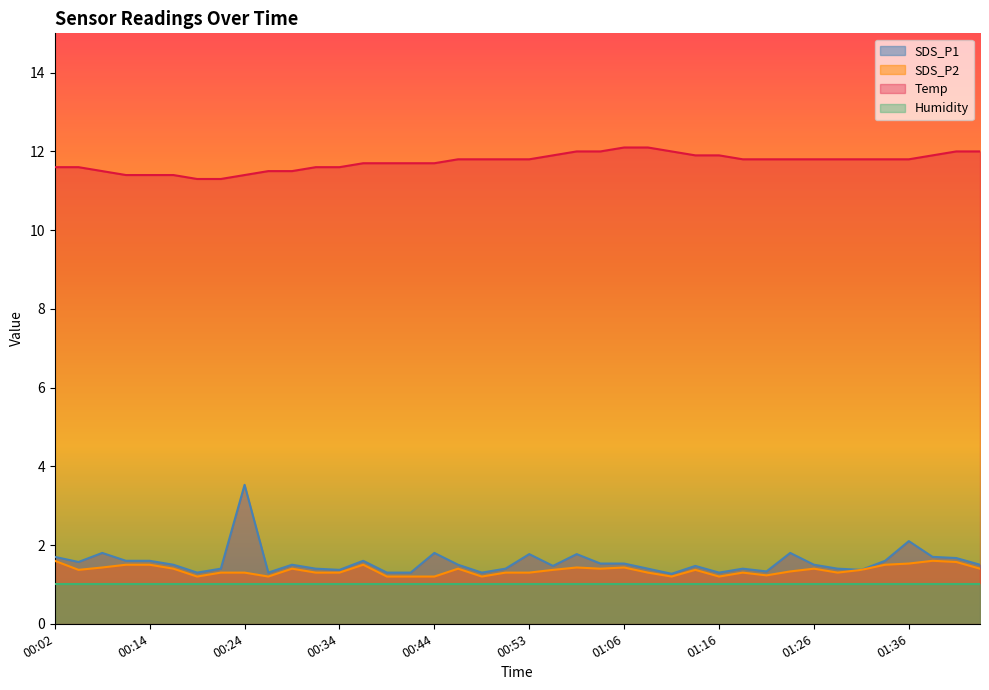

In SDS_P1, how many points are lower than both neighbors (excluding endpoints)?

10